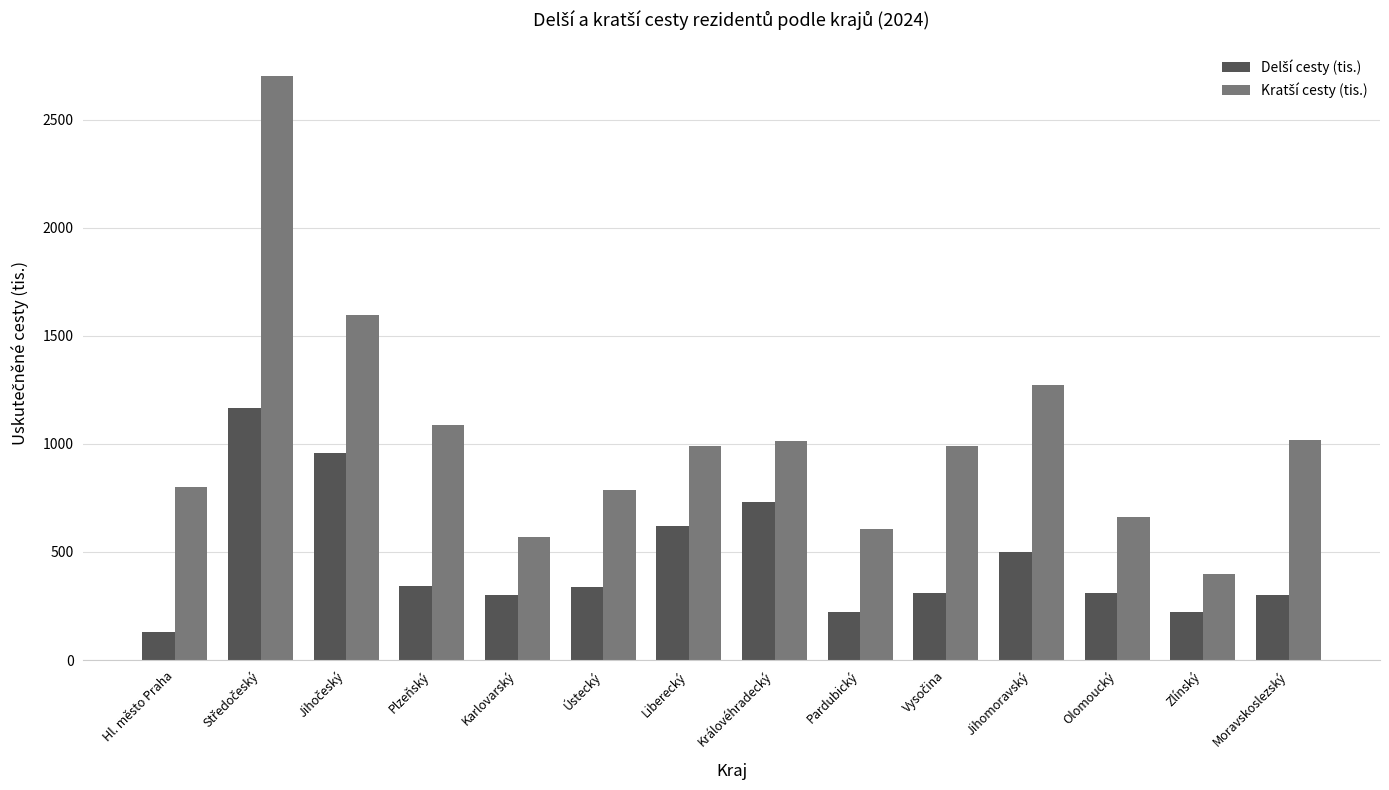

What is the spread (max minus min) of values at Jihomoravský?

773.6